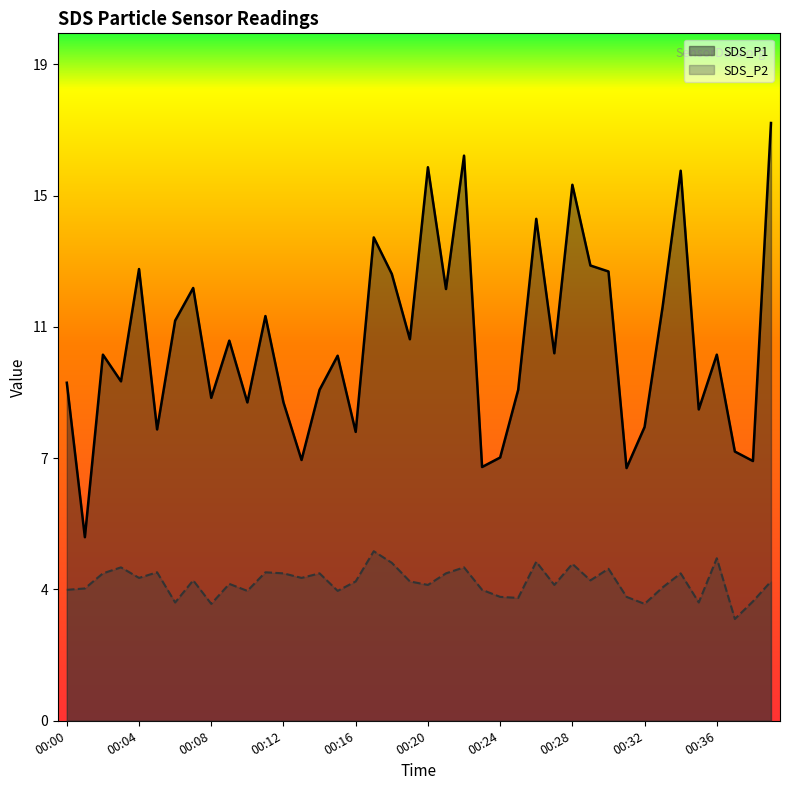

True or false: SDS_P1 and SDS_P2 intersect in this chart.

False